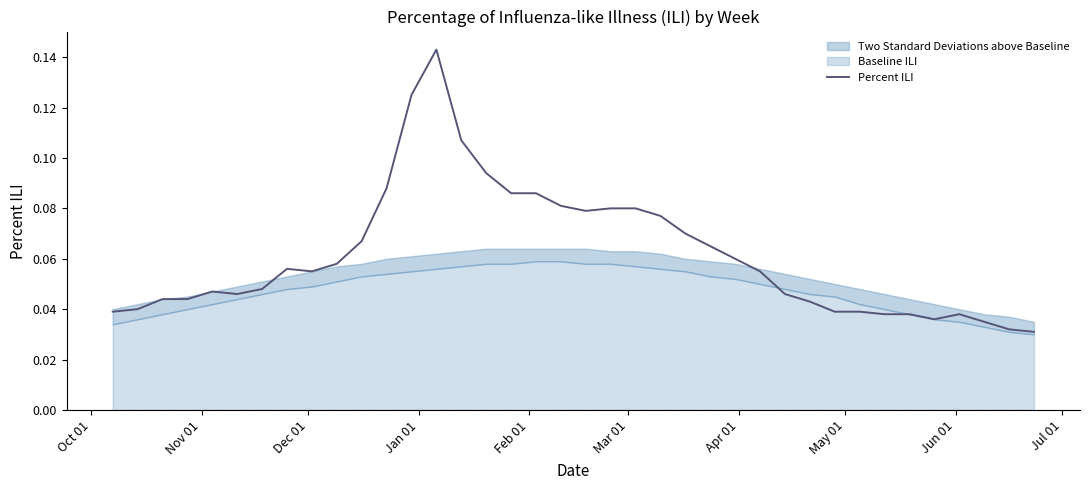

What is the difference between the maximum and minimum values?

0.1